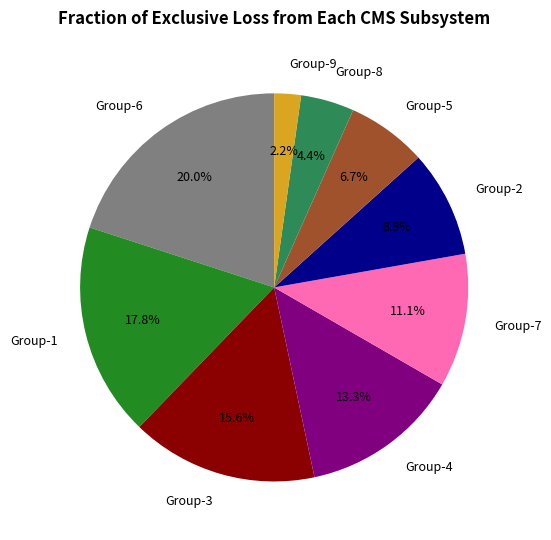

How many segments does this pie chart have?

9